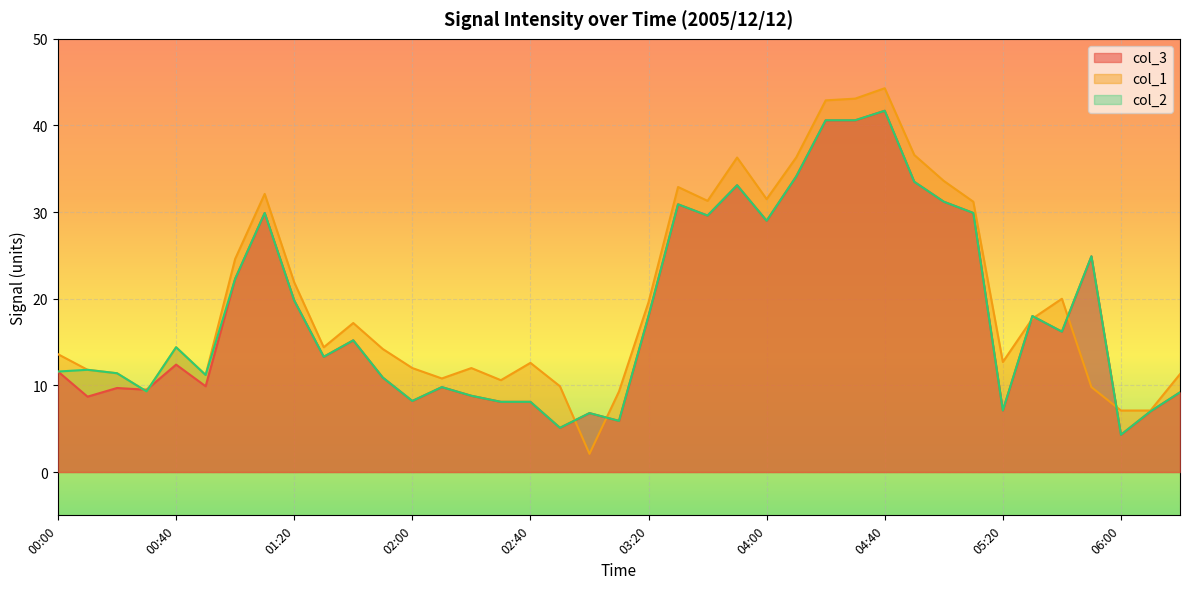

Reading left to right, extract all data points from this chart.

col_3: 00:00=11.6	00:10=8.7	00:20=9.7	00:30=9.5	00:40=12.4	00:50=9.9	01:00=22.3	01:10=29.9	01:20=19.8	01:30=13.3	01:40=15.2	01:50=10.9	02:00=8.2	02:10=9.8	02:20=8.8	02:30=8.1	02:40=8.1	02:50=5.1	03:00=6.8	03:10=5.9	03:20=18.0	03:30=30.9	03:40=29.6	03:50=33.1	04:00=29.0	04:10=34.1	04:20=40.6	04:30=40.6	04:40=41.7	04:50=33.5	05:00=31.2	05:10=29.9	05:20=7.1	05:30=18.0	05:40=16.2	05:50=24.9	06:00=4.3	06:10=7.0	06:20=9.2
col_1: 00:00=13.6	00:10=11.8	00:20=11.4	00:30=9.3	00:40=14.4	00:50=11.2	01:00=24.6	01:10=32.1	01:20=21.9	01:30=14.4	01:40=17.2	01:50=14.2	02:00=12.0	02:10=10.8	02:20=12.0	02:30=10.6	02:40=12.6	02:50=9.9	03:00=2.1	03:10=9.3	03:20=19.6	03:30=32.9	03:40=31.3	03:50=36.3	04:00=31.5	04:10=36.3	04:20=42.9	04:30=43.1	04:40=44.3	04:50=36.6	05:00=33.6	05:10=31.2	05:20=12.7	05:30=17.7	05:40=20.0	05:50=9.8	06:00=7.1	06:10=7.1	06:20=11.3
col_2: 00:00=11.6	00:10=11.8	00:20=11.4	00:30=9.3	00:40=14.4	00:50=11.2	01:00=22.3	01:10=29.9	01:20=19.8	01:30=13.3	01:40=15.2	01:50=10.9	02:00=8.2	02:10=9.8	02:20=8.8	02:30=8.1	02:40=8.1	02:50=5.1	03:00=6.8	03:10=5.9	03:20=18.0	03:30=30.9	03:40=29.6	03:50=33.1	04:00=29.0	04:10=34.1	04:20=40.6	04:30=40.6	04:40=41.7	04:50=33.5	05:00=31.2	05:10=29.9	05:20=7.1	05:30=18.0	05:40=16.2	05:50=24.9	06:00=4.3	06:10=7.0	06:20=9.2